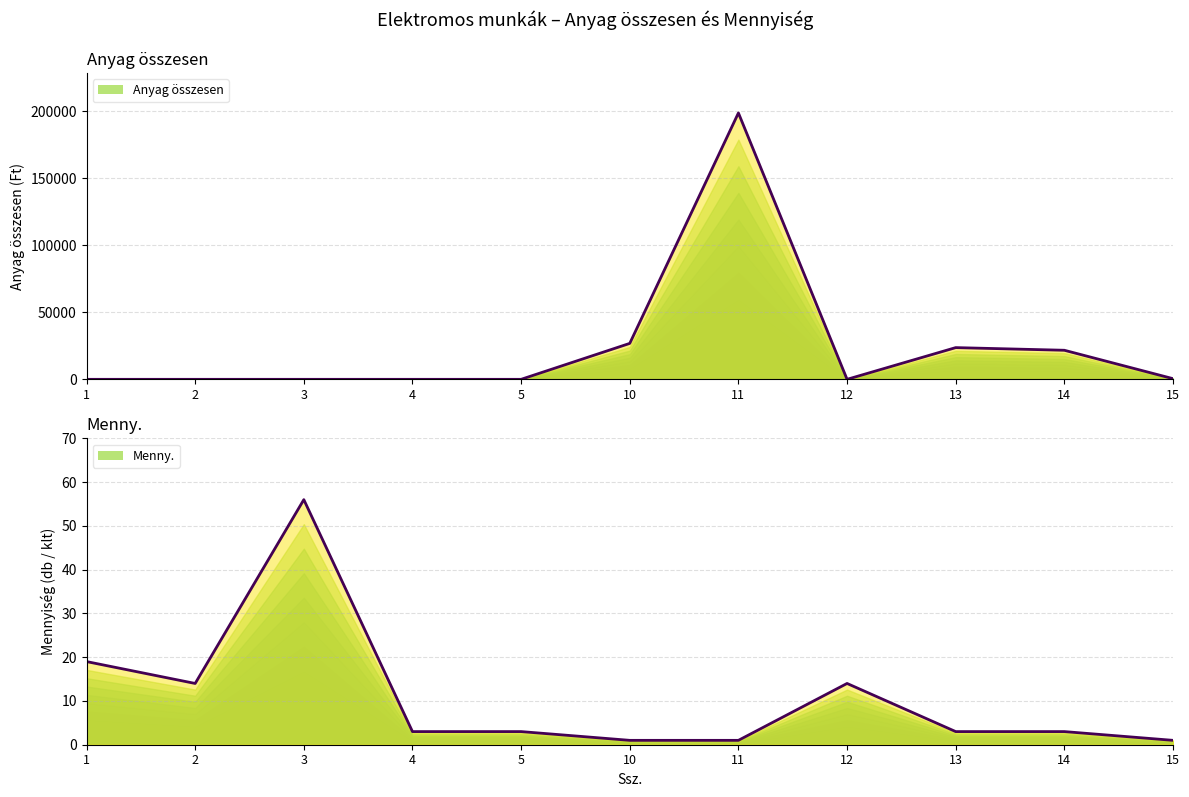

What is the difference between the second highest and minimum values in the Anyag összesen series?

26825